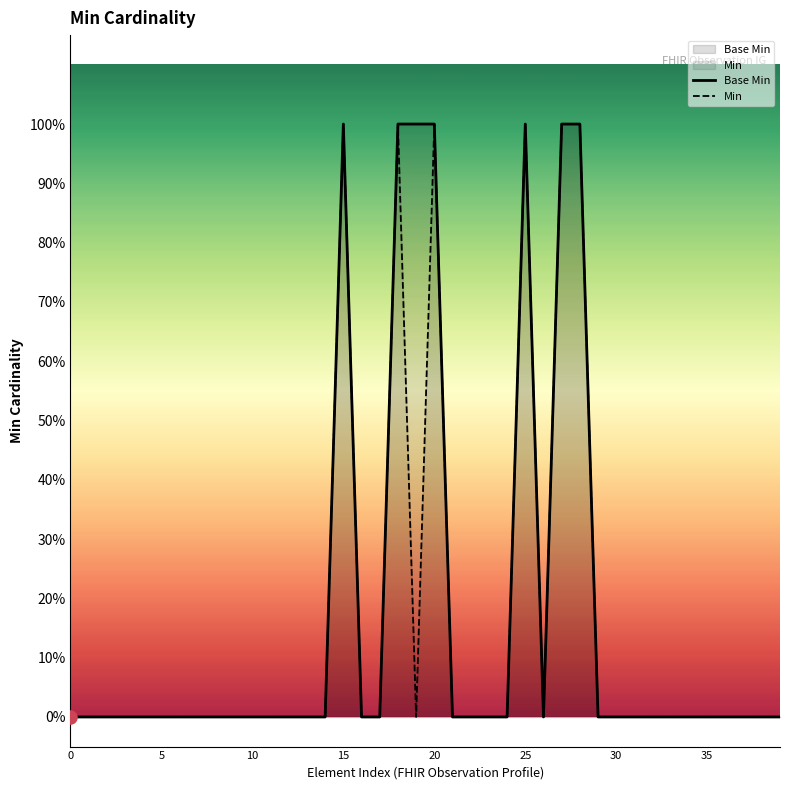

What are all the series names shown in the legend?

Base Min, Min